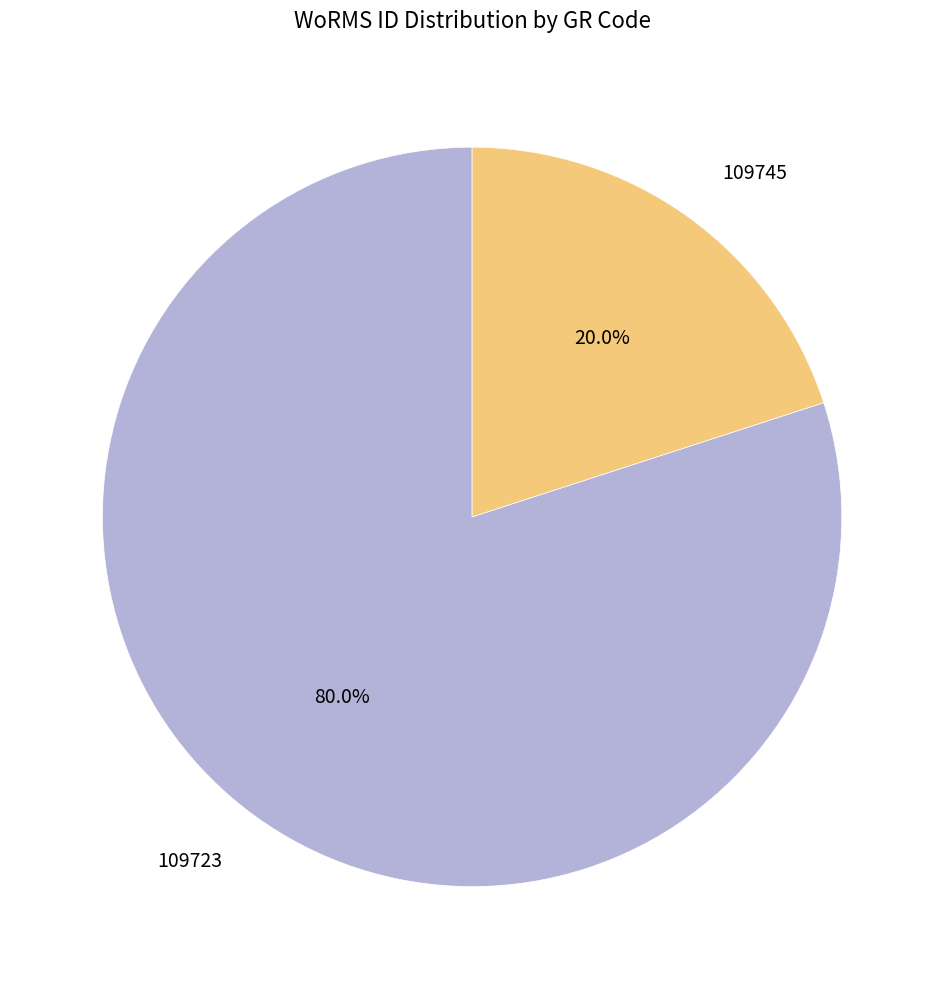

What is the ratio of the value at 109723 to the value at 109745?

4.0